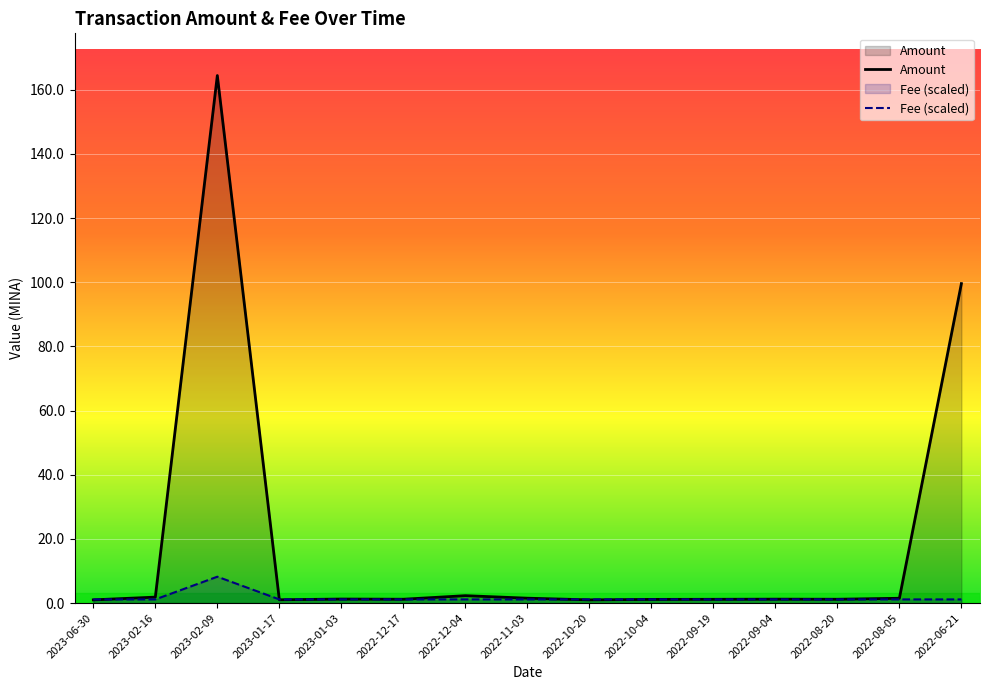

True or false: the data shows 1.2 at 2022-12-17.

True